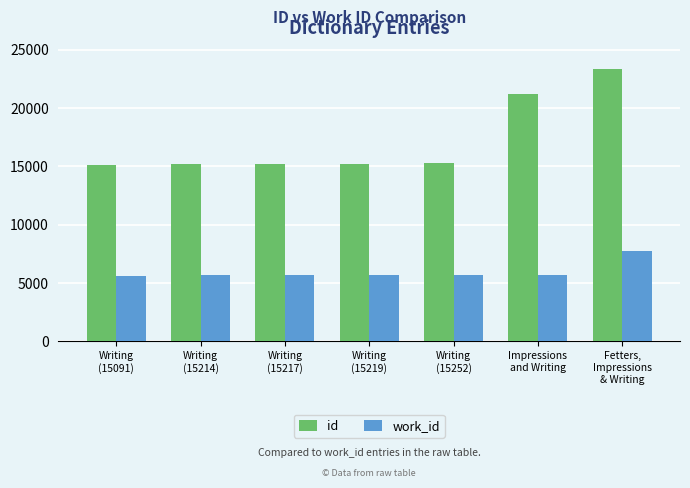

What is the difference between the highest and lowest values at Writing
(15252)?

9530